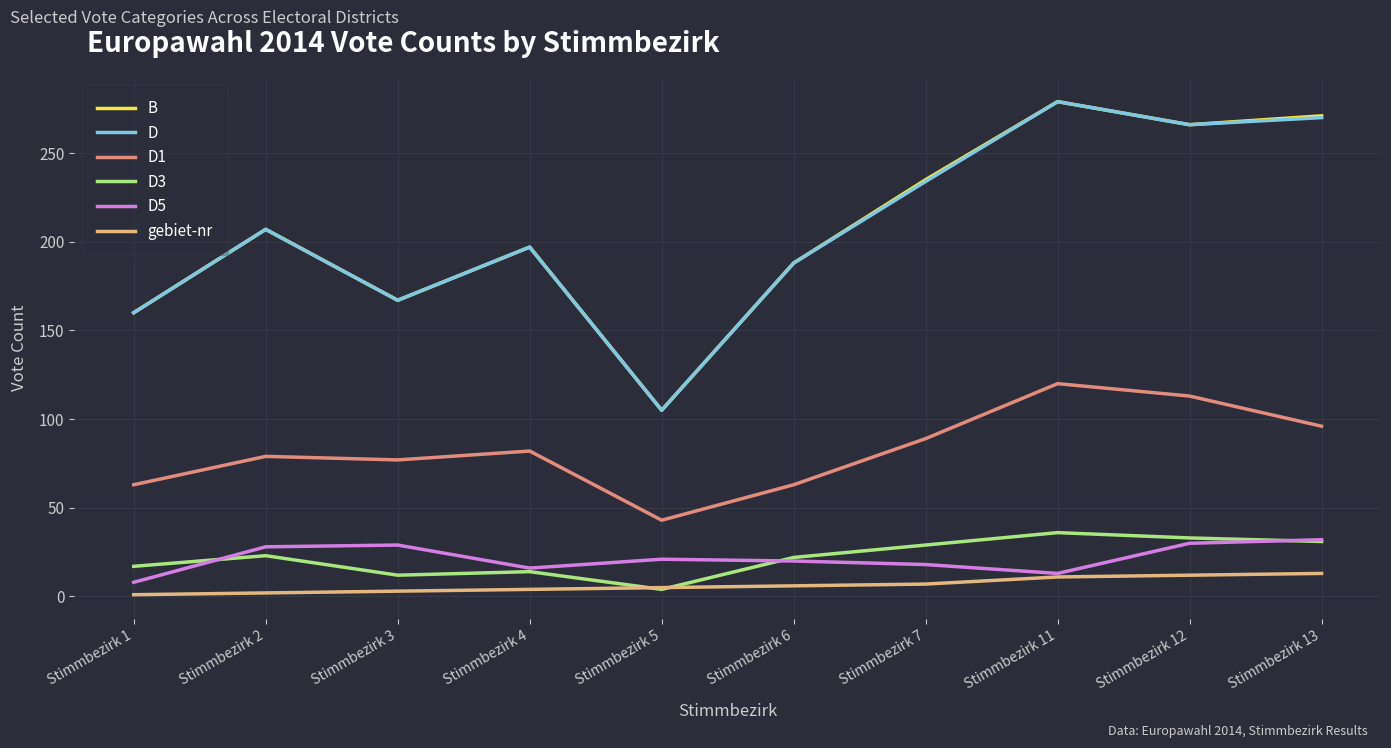

True or false: D5 and D1 intersect in this chart.

False